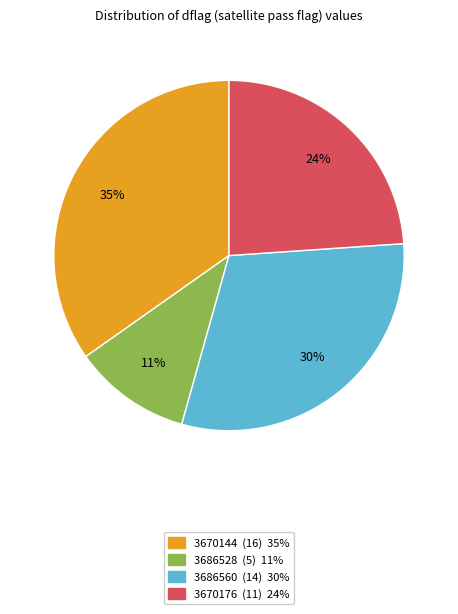

To the nearest percent, what is the average slice percentage?

25%